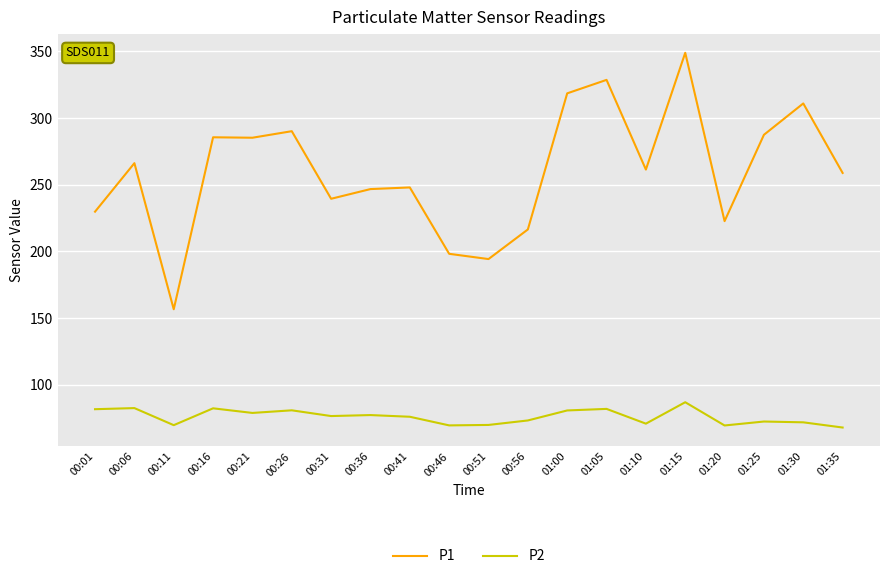

What is the minimum value shown in the chart?

67.9